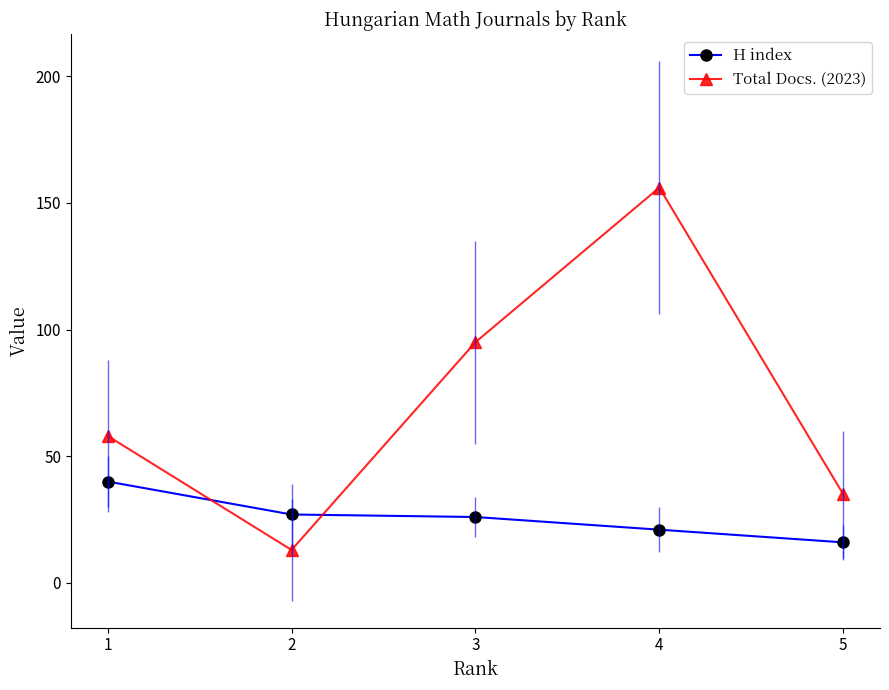

Between 4 and 5, which is larger?

4